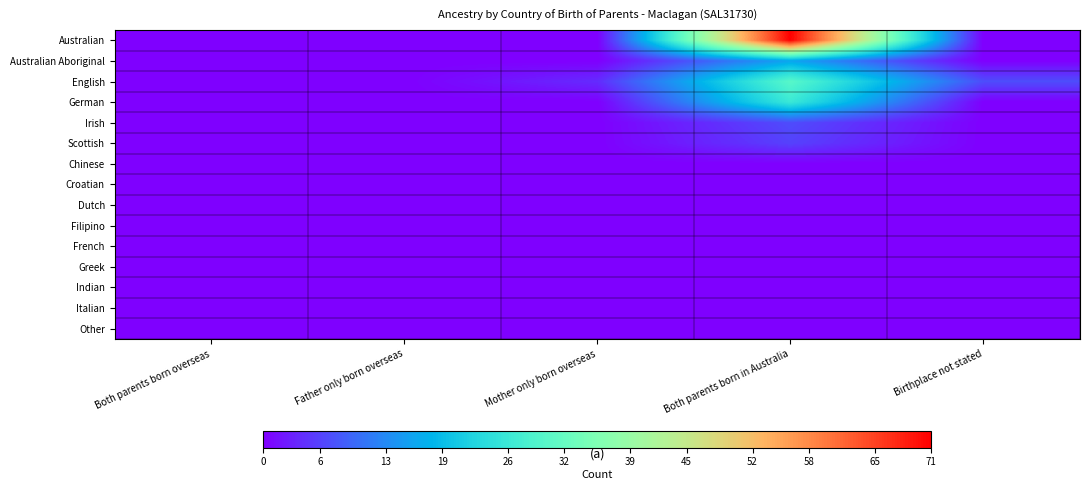

Which category has the lowest value across all series?

Both parents born overseas